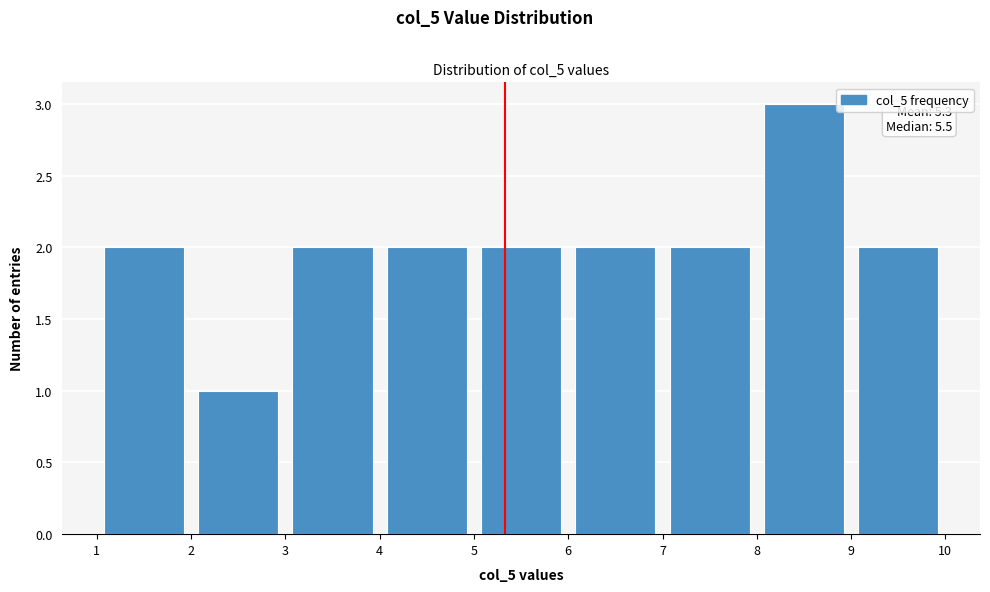

Which range on the x-axis has the tallest bar?

8 to 9